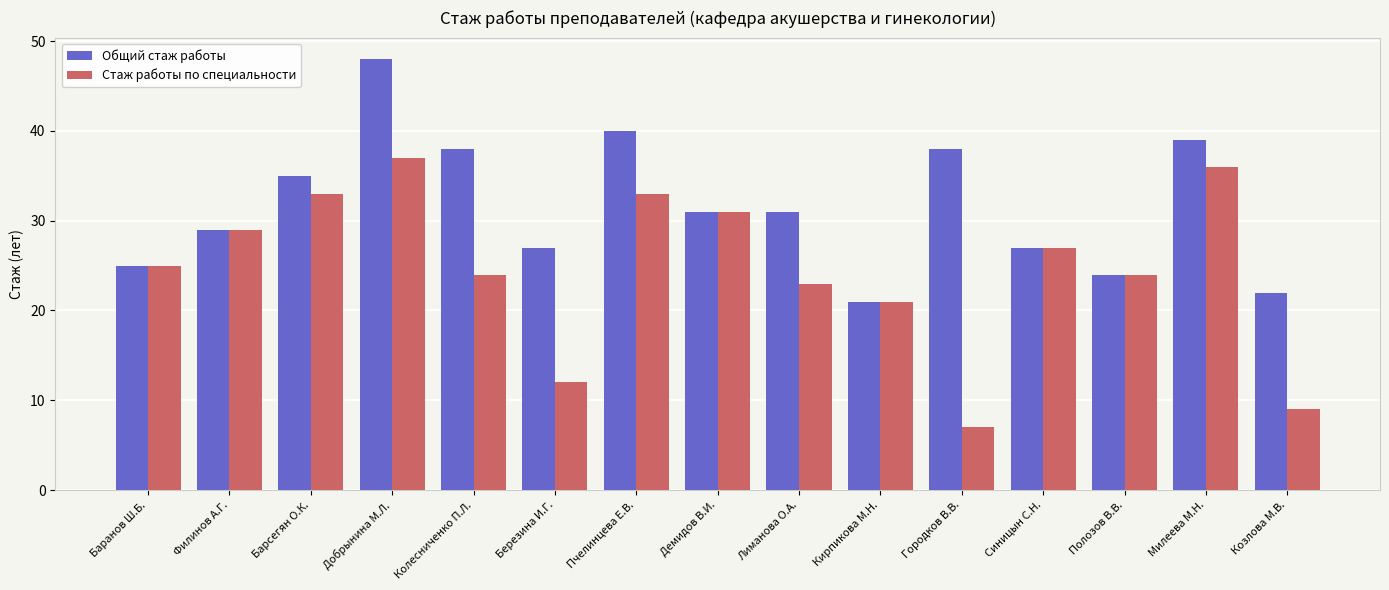

Which series changed the most between Кирпикова М.Н. and Милеева М.Н.?

Общий стаж работы